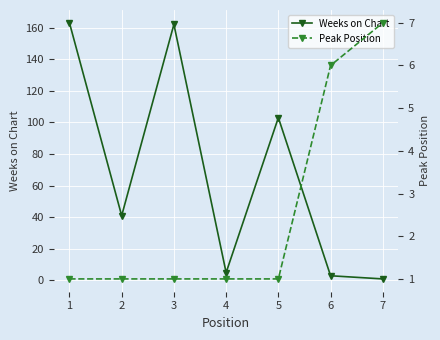

What is the spread (max minus min) of values at 1?

162